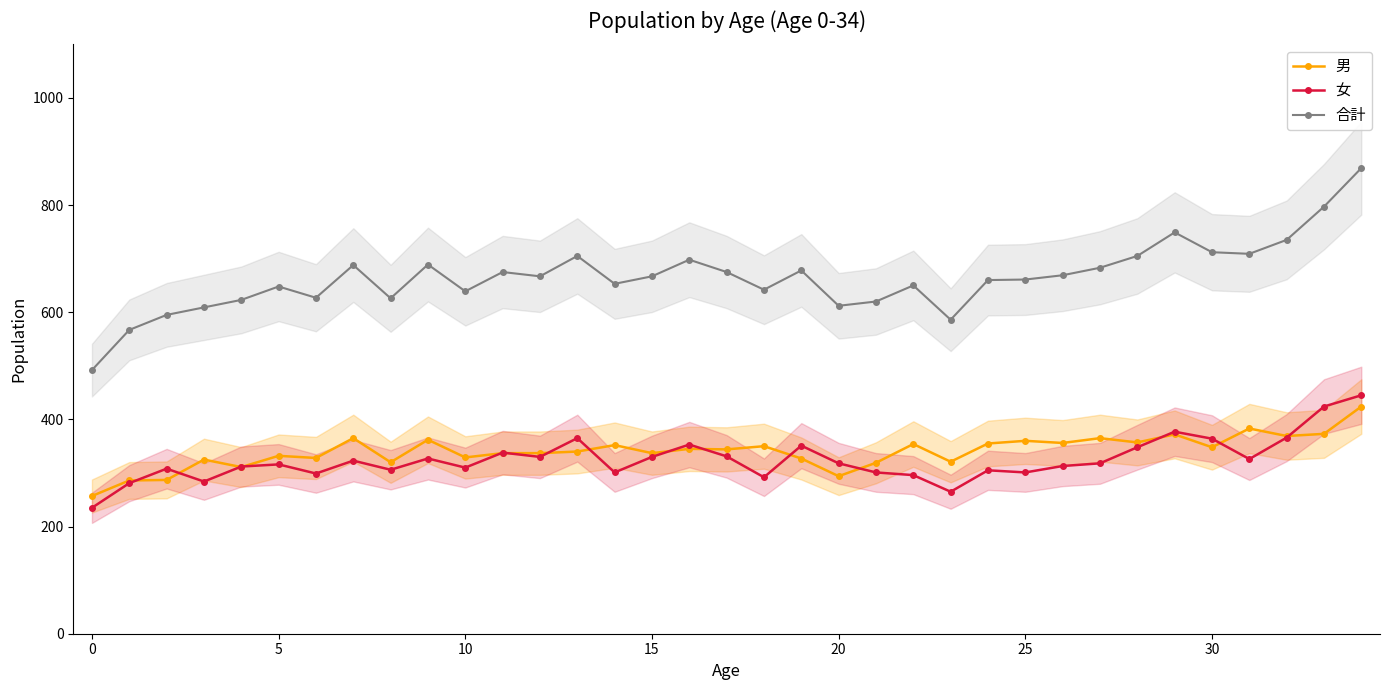

Which category has the highest value across all series?

34